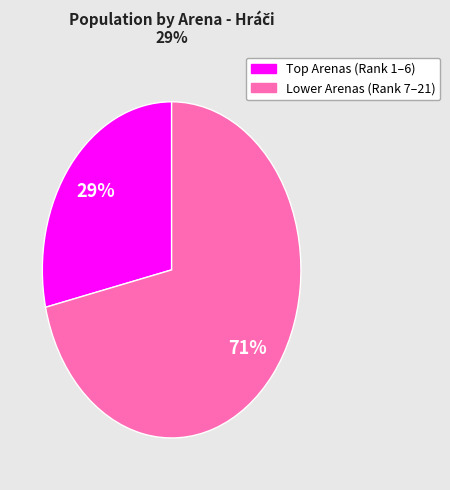

Does any single category account for the majority?

Yes